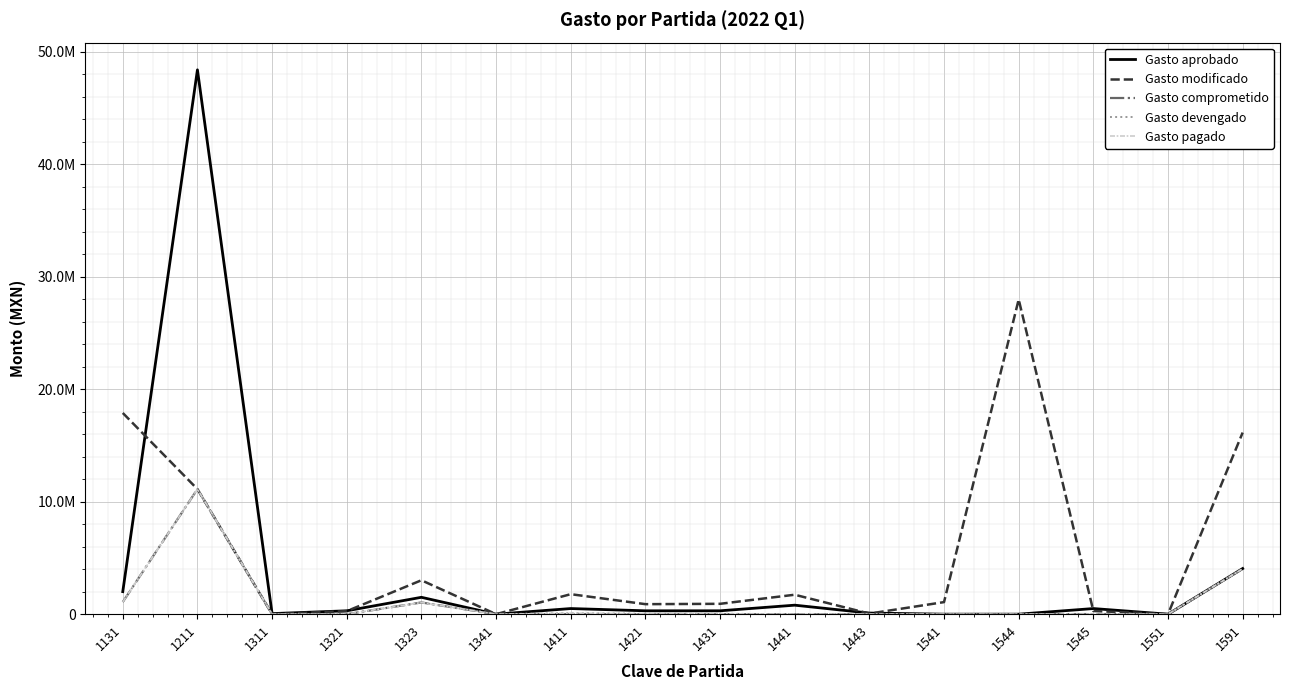

At which category is the sum across all series the highest?

1211